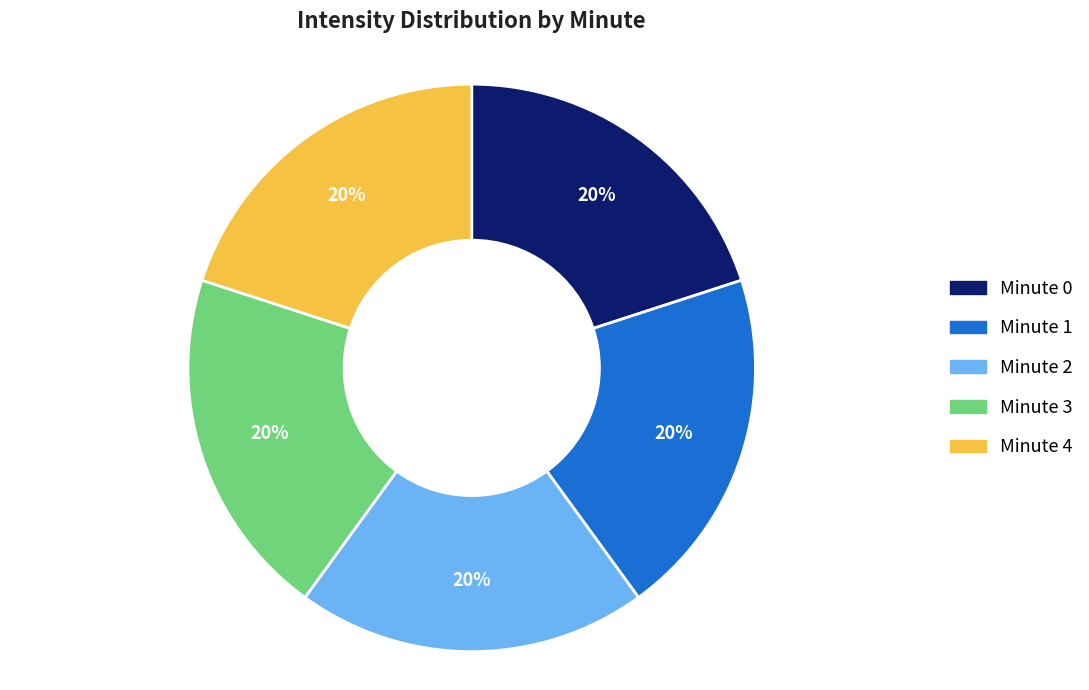

The Minute 1 slice represents 20% of the pie. True or false?

True